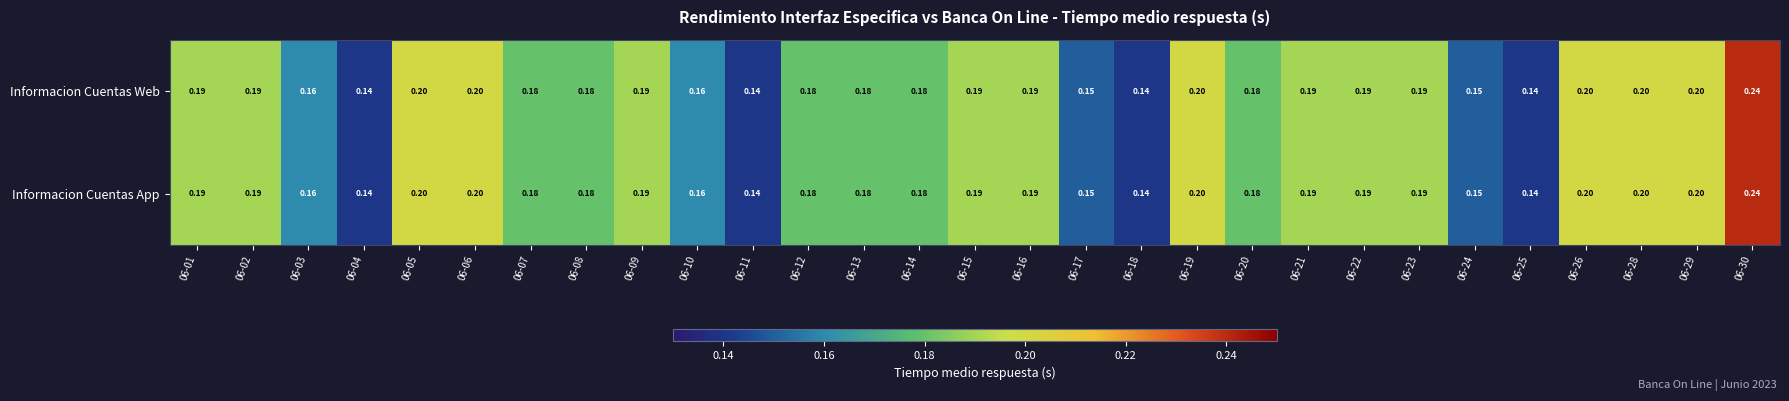

Which category has the lowest value across all series?

06-04